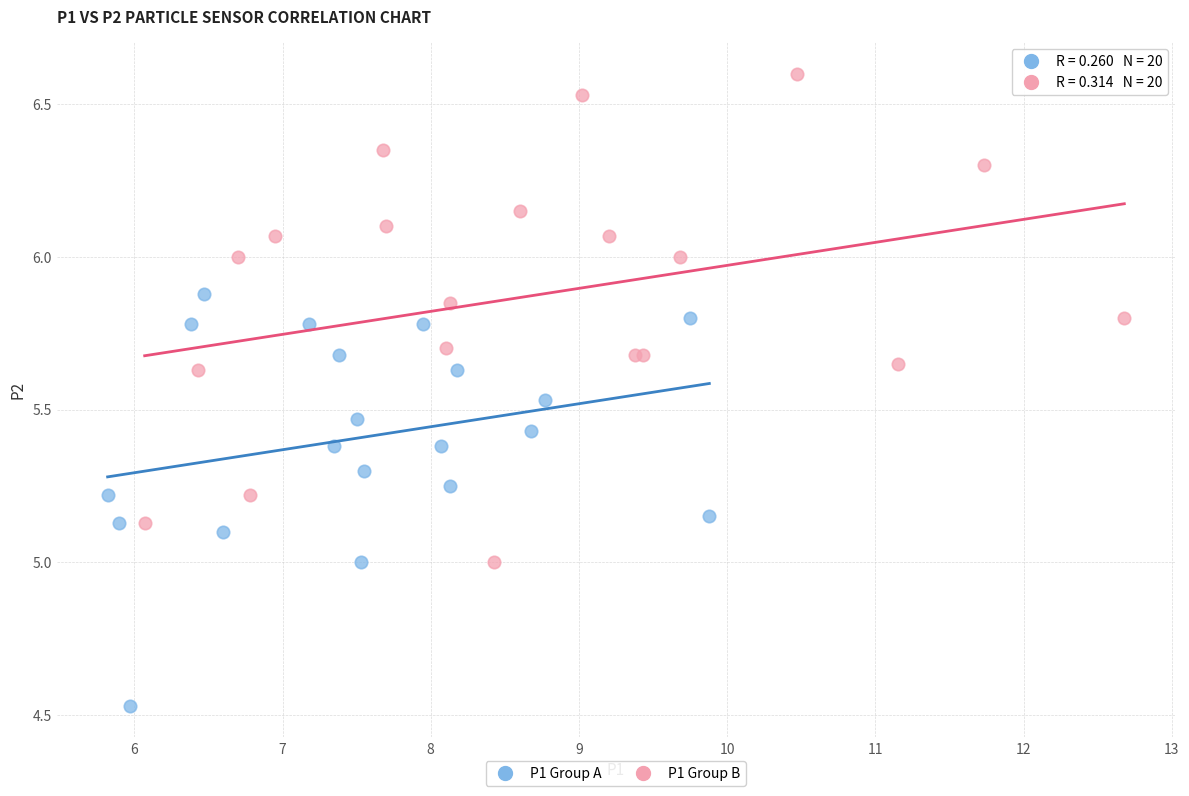

Which series has the widest spread of Y values?

P1 Group B